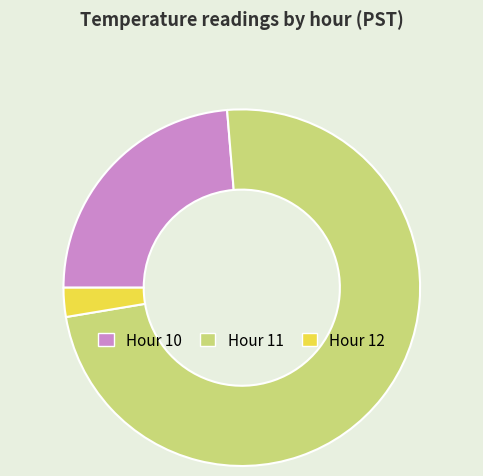

Is Hour 10 the majority of the pie?

No